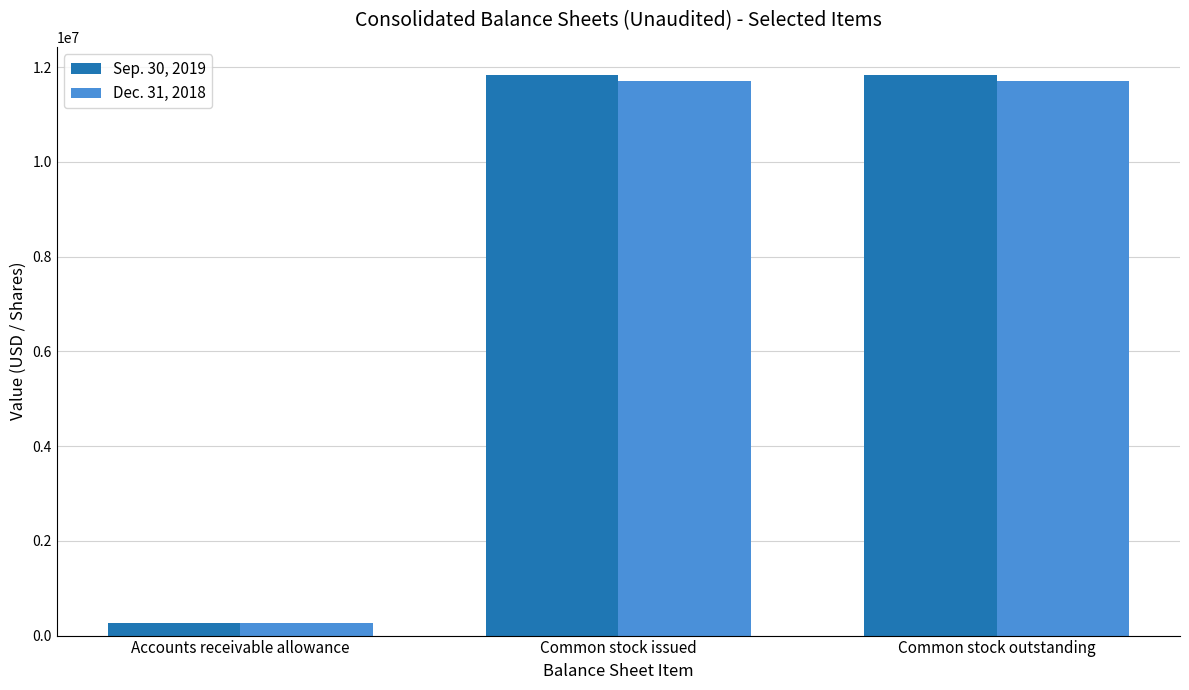

What is the average value of the Sep. 30, 2019 series?

7984377